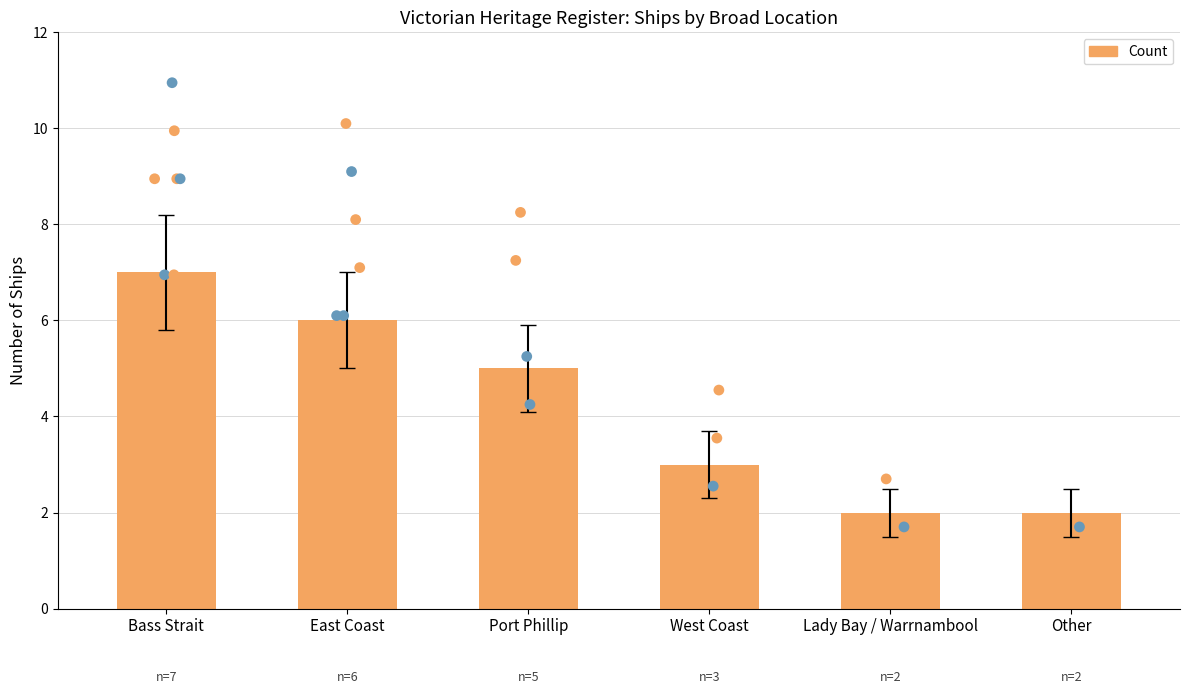

What is the ratio of the value at Lady Bay / Warrnambool to the value at West Coast?

0.7